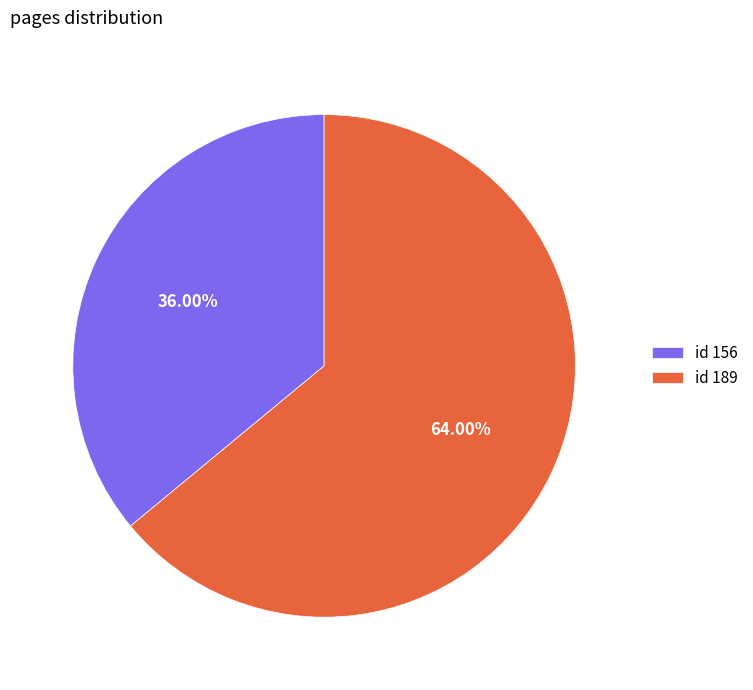

Is the sum of id 156 and id 189 greater than half?

Yes